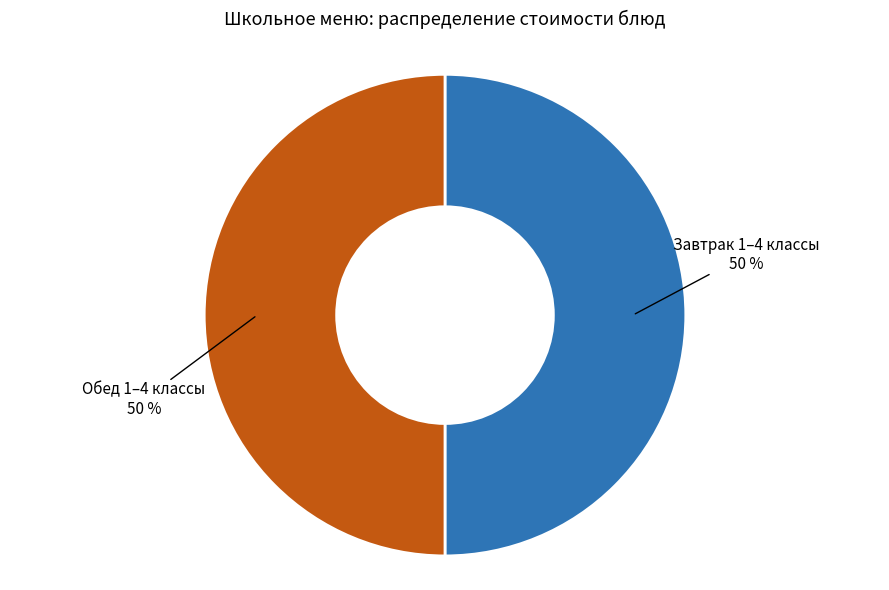

What is the ratio of the value at Обед 1–4 классы 50 % to the value at Завтрак 1–4 классы 50 %?

1.0